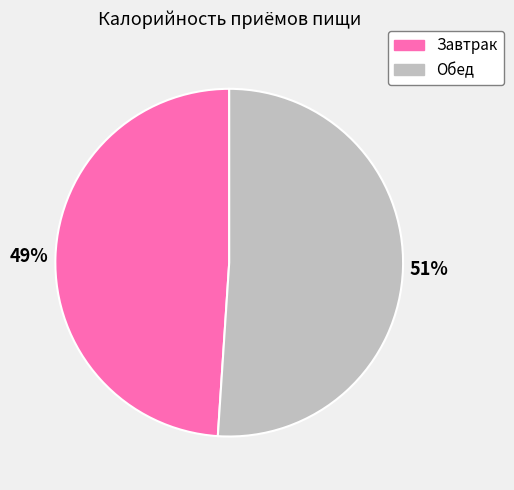

To the nearest percent, what is the difference between the Обед and Завтрак slice percentages?

2%